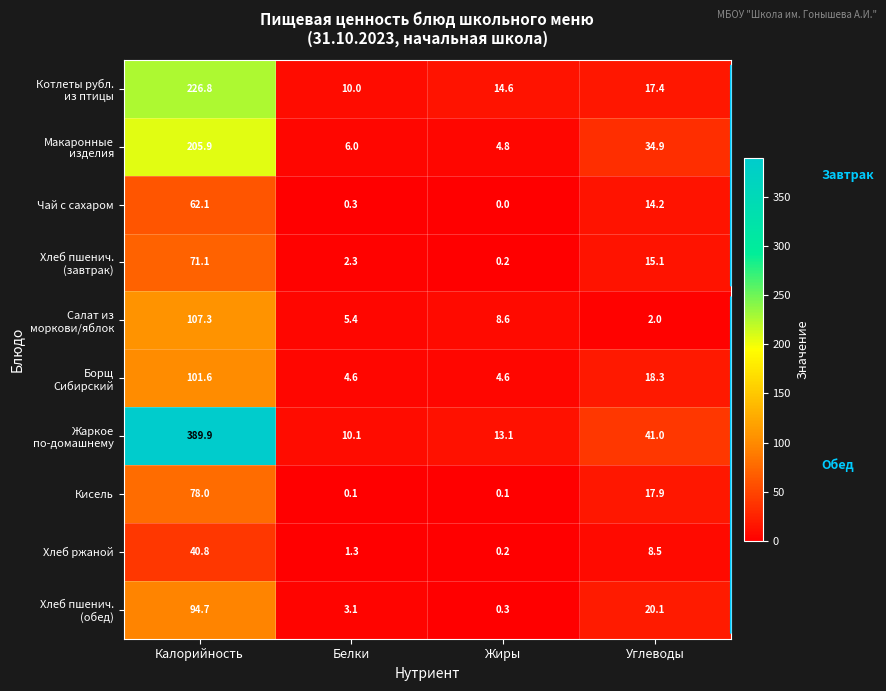

At which category is the sum across all series the highest?

Калорийность